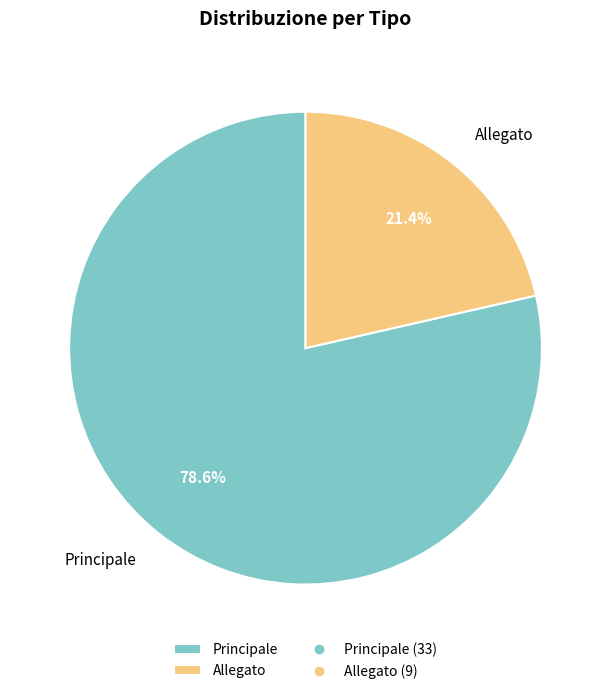

Is there a majority slice in this chart?

Yes